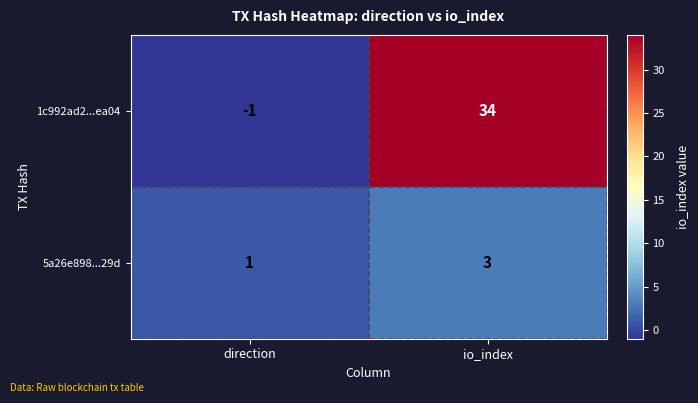

Between direction and io_index, which series saw the biggest shift?

1c992ad2...ea04